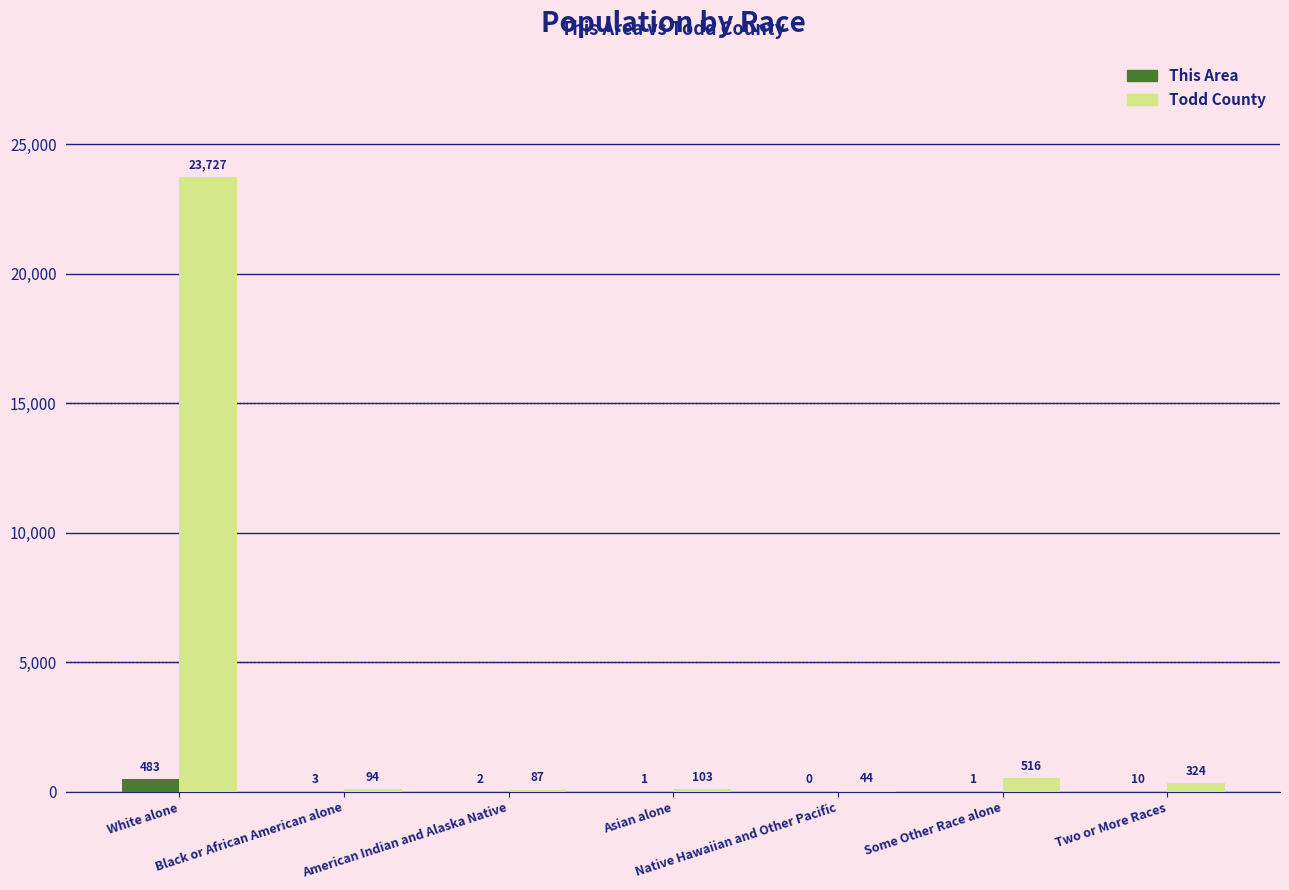

What is the maximum value shown in the chart?

23727